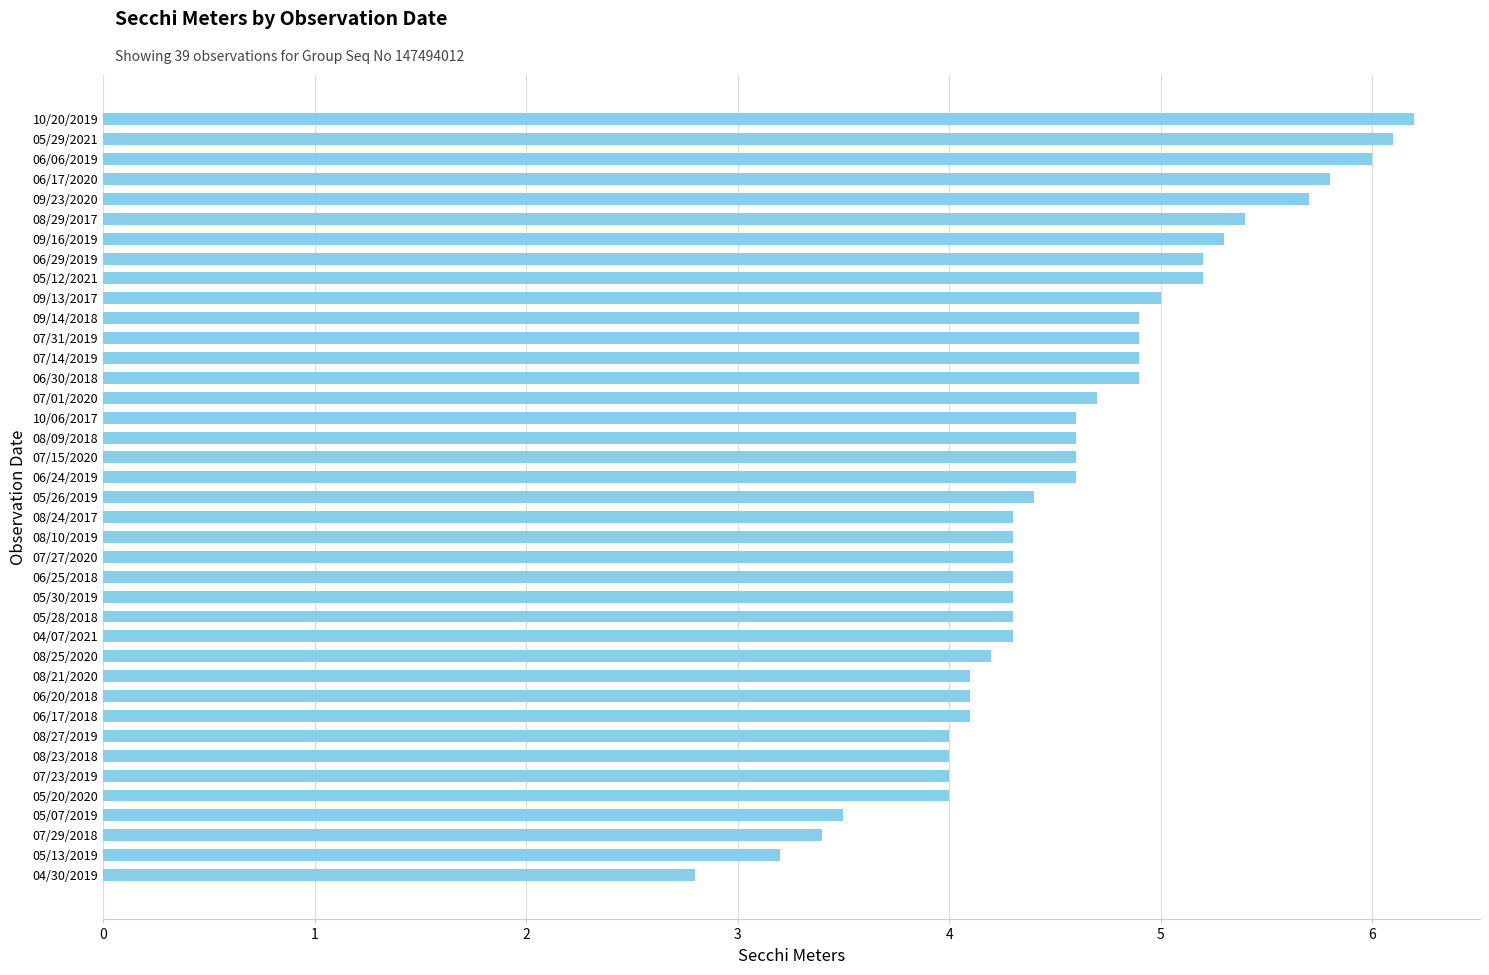

What is the value of the 11th bar from the top?

4.9